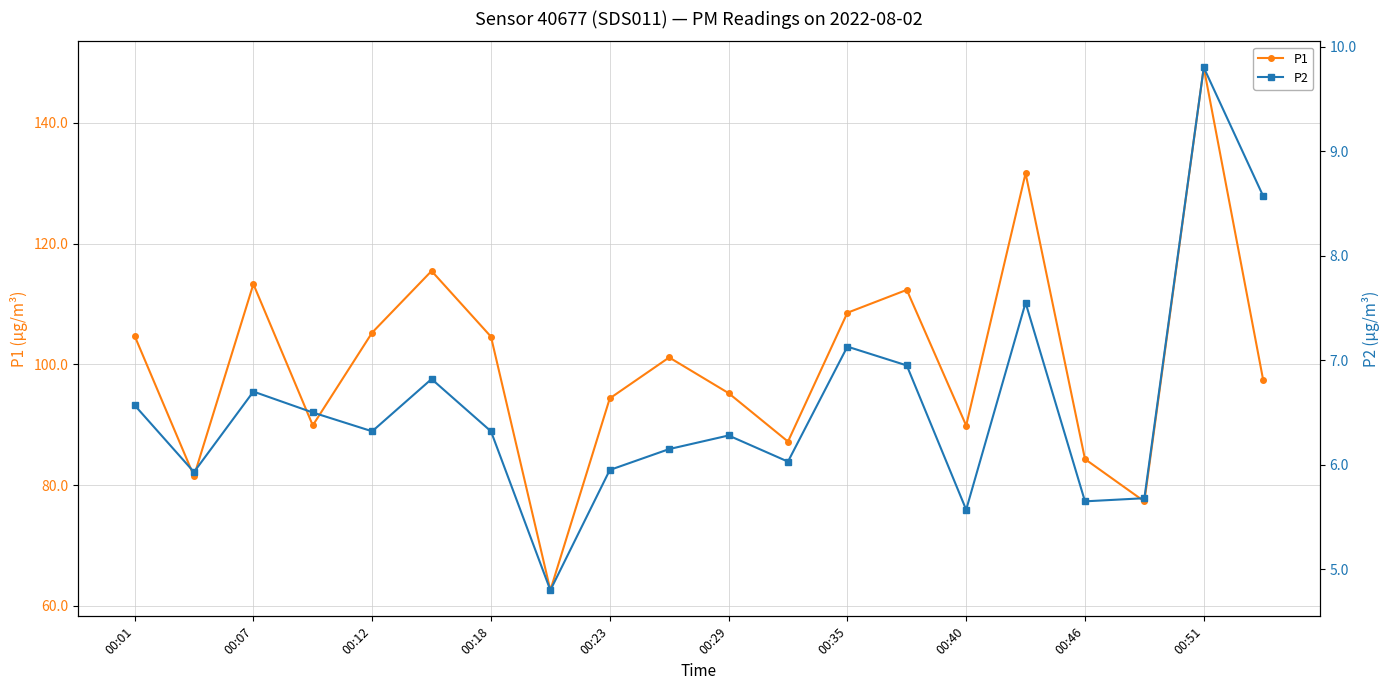

How many values in the P2 series exceed 6?

14